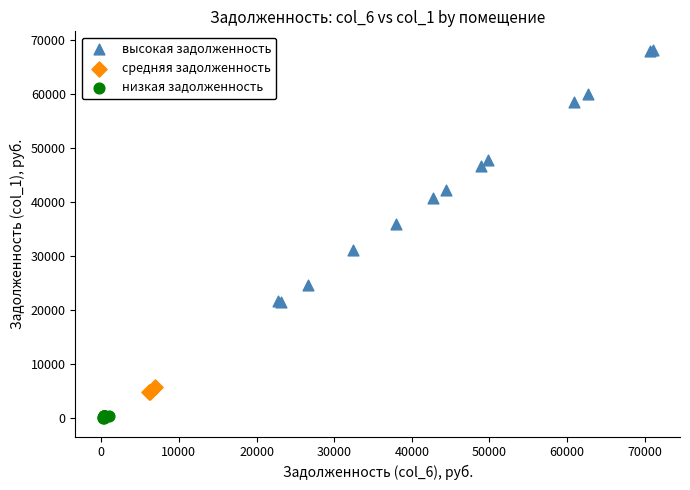

Which series has the largest Y range (max minus min)?

высокая задолженность